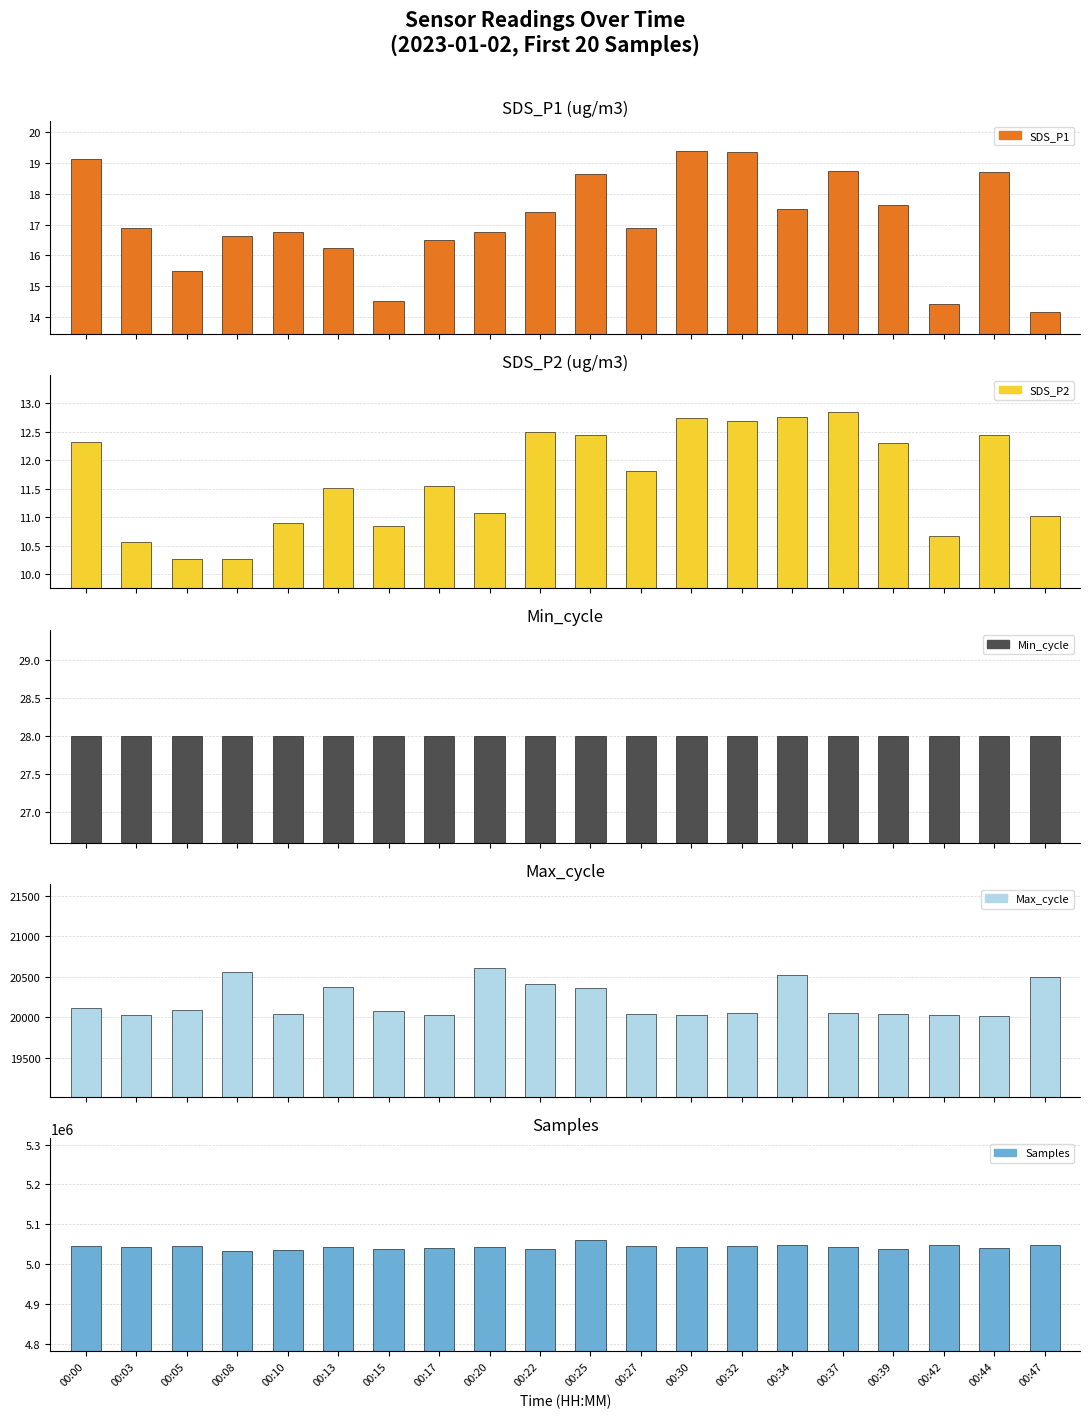

Reading left to right, what are all the values shown in this chart?

SDS_P1: 00:00=19.1	00:03=16.9	00:05=15.5	00:08=16.6	00:10=16.8	00:13=16.2	00:15=14.5	00:17=16.5	00:20=16.8	00:22=17.4	00:25=18.6	00:27=16.9	00:30=19.4	00:32=19.4	00:34=17.5	00:37=18.8	00:39=17.6	00:42=14.4	00:44=18.7	00:47=14.2
SDS_P2: 00:00=12.3	00:03=10.6	00:05=10.3	00:08=10.3	00:10=10.9	00:13=11.5	00:15=10.8	00:17=11.6	00:20=11.1	00:22=12.5	00:25=12.4	00:27=11.8	00:30=12.8	00:32=12.7	00:34=12.8	00:37=12.8	00:39=12.3	00:42=10.7	00:44=12.4	00:47=11.0
Min_cycle: 00:00=28.0	00:03=28.0	00:05=28.0	00:08=28.0	00:10=28.0	00:13=28.0	00:15=28.0	00:17=28.0	00:20=28.0	00:22=28.0	00:25=28.0	00:27=28.0	00:30=28.0	00:32=28.0	00:34=28.0	00:37=28.0	00:39=28.0	00:42=28.0	00:44=28.0	00:47=28.0
Max_cycle: 00:00=20115.0	00:03=20032.0	00:05=20090.0	00:08=20557.0	00:10=20040.0	00:13=20374.0	00:15=20079.0	00:17=20029.0	00:20=20615.0	00:22=20409.0	00:25=20359.0	00:27=20044.0	00:30=20033.0	00:32=20049.0	00:34=20518.0	00:37=20056.0	00:39=20044.0	00:42=20029.0	00:44=20017.0	00:47=20504.0
Samples: 00:00=5047120.0	00:03=5042548.0	00:05=5046189.0	00:08=5033991.0	00:10=5037133.0	00:13=5044033.0	00:15=5037471.0	00:17=5042022.0	00:20=5044353.0	00:22=5038751.0	00:25=5062090.0	00:27=5046893.0	00:30=5042279.0	00:32=5046431.0	00:34=5048044.0	00:37=5042757.0	00:39=5039424.0	00:42=5048501.0	00:44=5041154.0	00:47=5048060.0